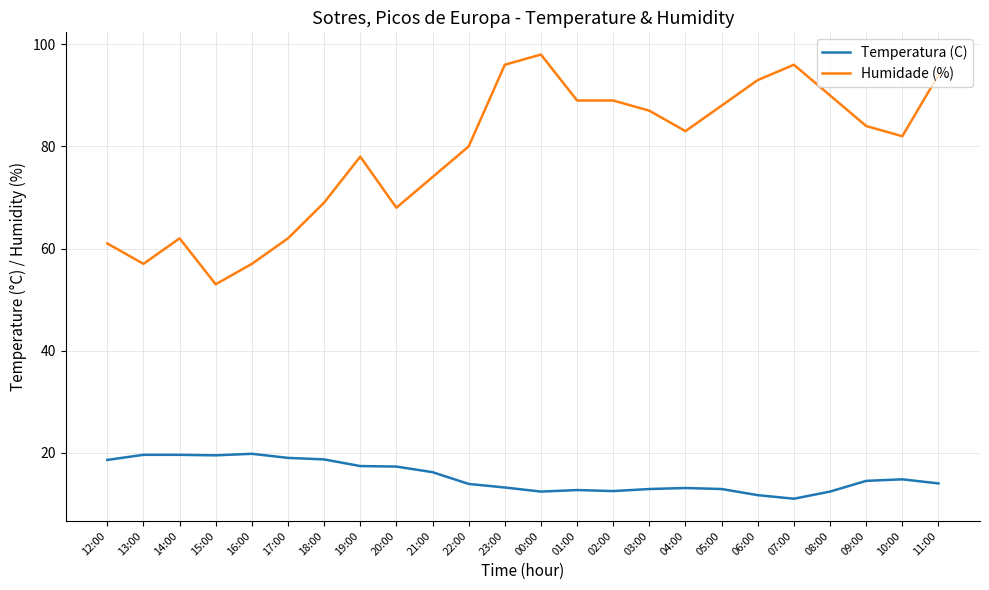

True or false: Humidade (%) and Temperatura (C) intersect in this chart.

False